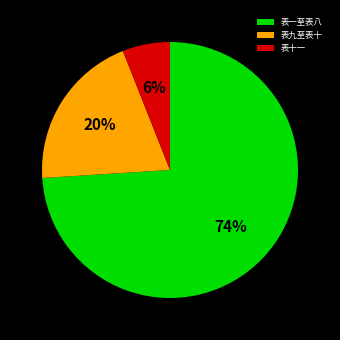

Approximately how many times larger is the value at 表九至表十 compared to 表一至表八?

0.3